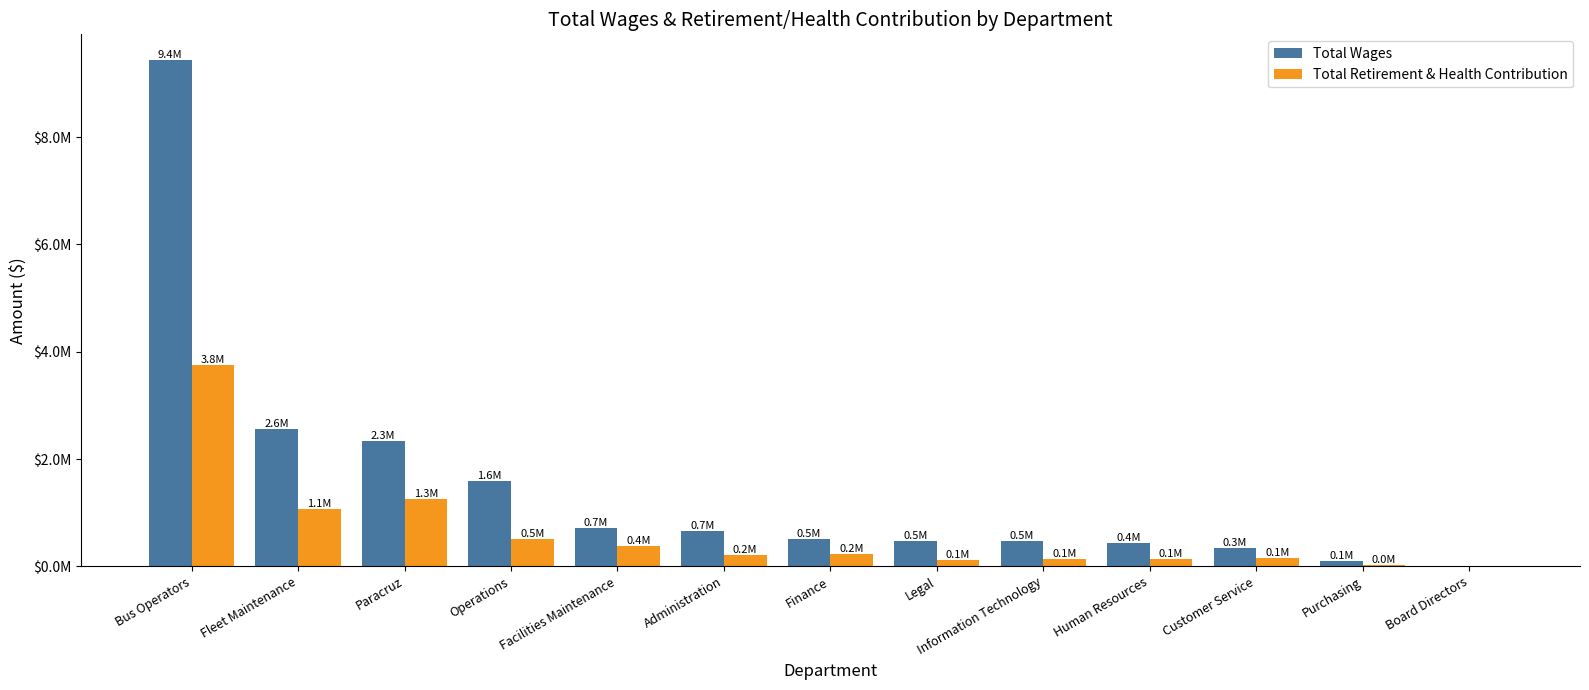

What is the label of the 12th bar from the left?

Purchasing